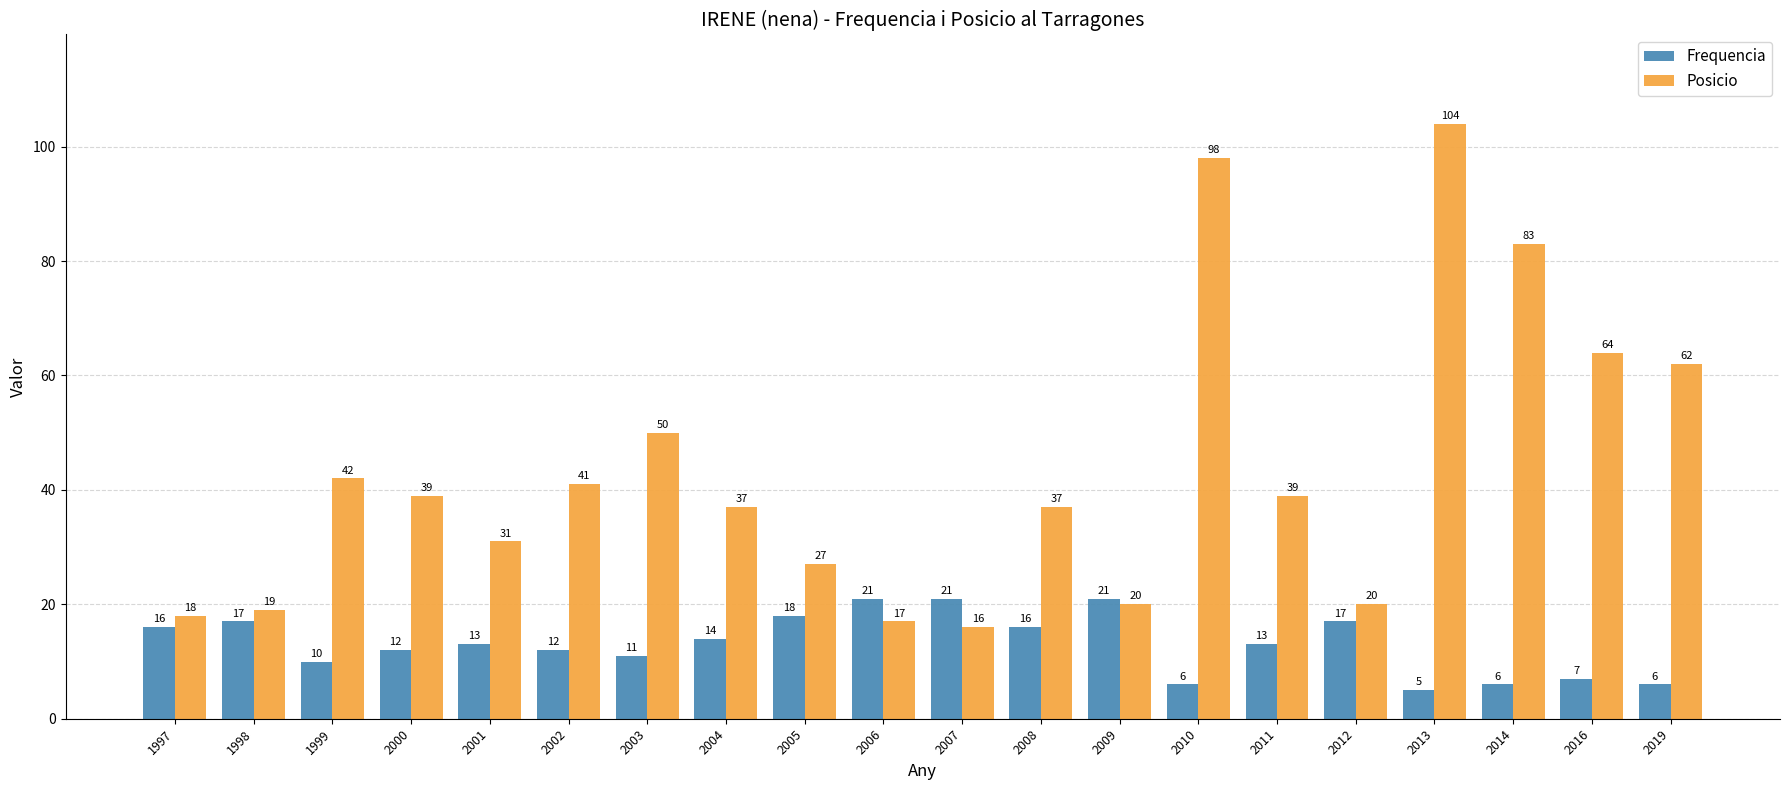

Rank the series by their maximum value, from lowest to highest.

Frequencia, Posicio